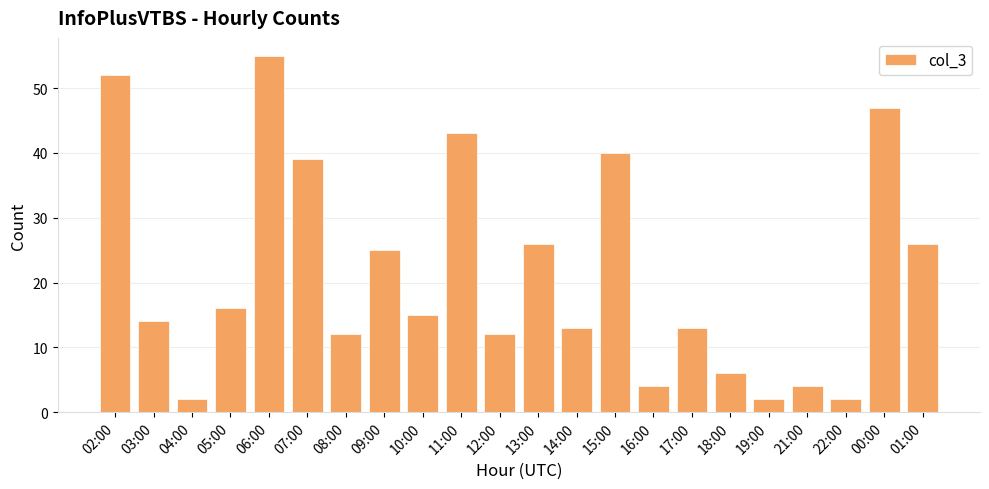

Are the bars horizontal?

No